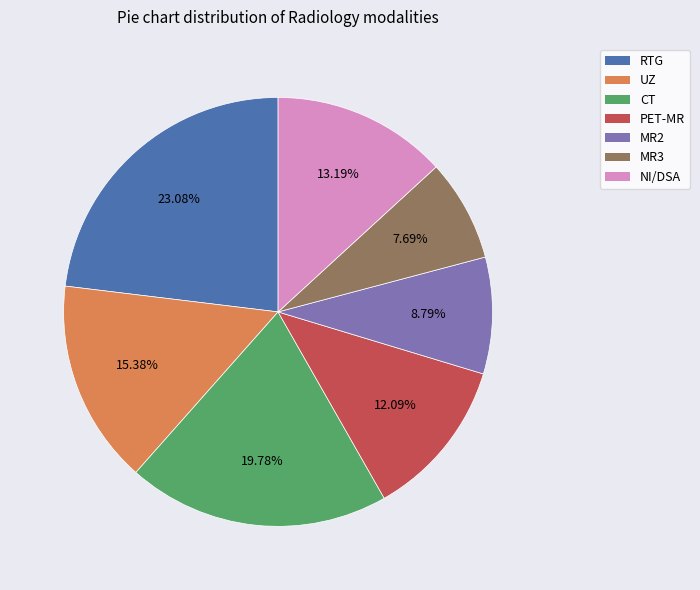

Is there any slice that represents more than half of the pie?

No